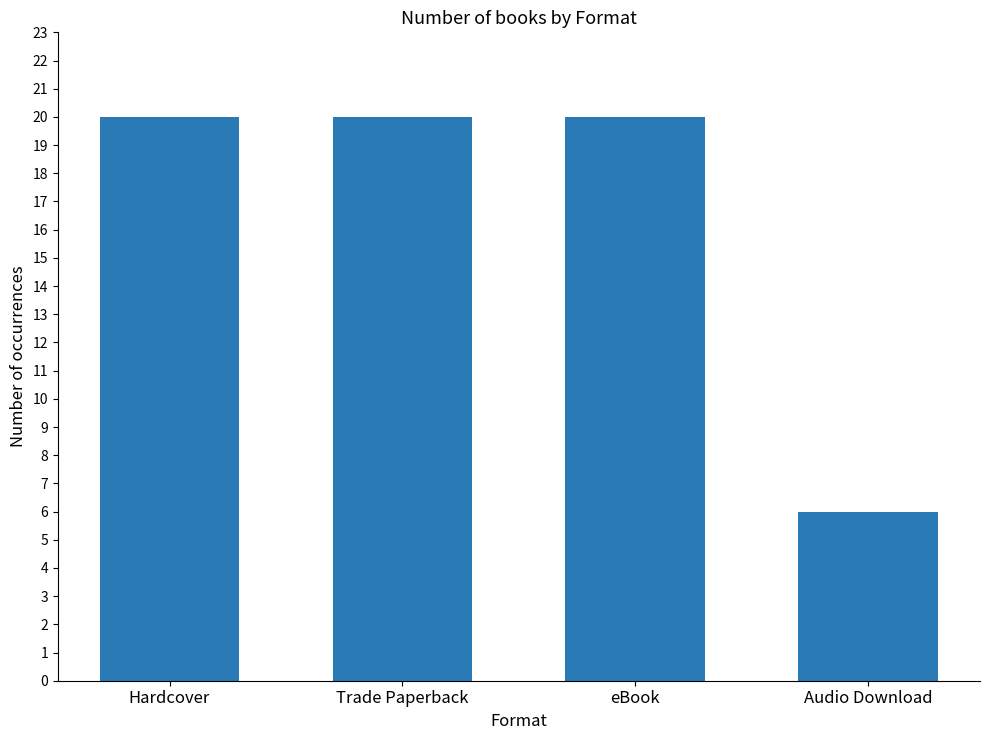

What is the difference between the second highest and minimum values?

14